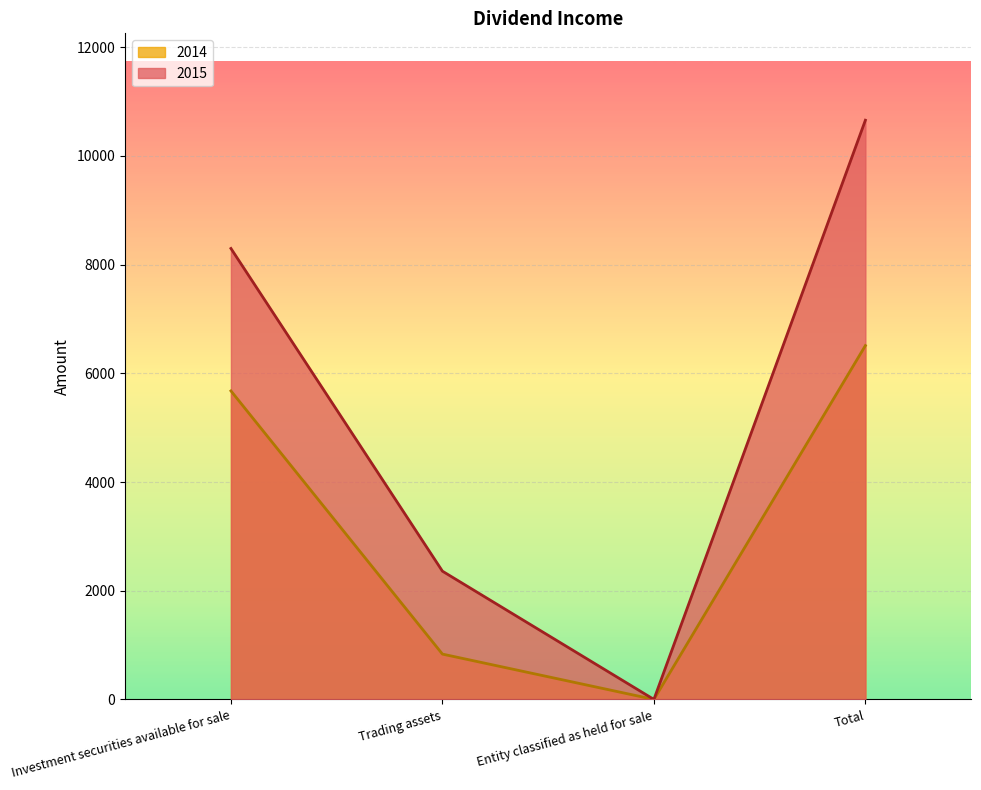

True or false: 2015 and 2014 intersect in this chart.

False